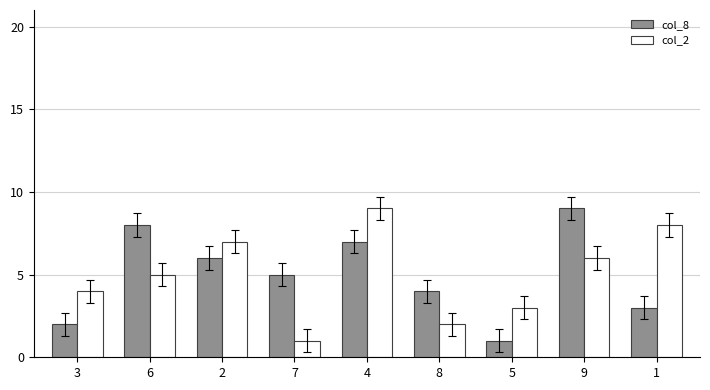

Is the value of col_8 at 1 greater than the value of col_2 at 1?

No